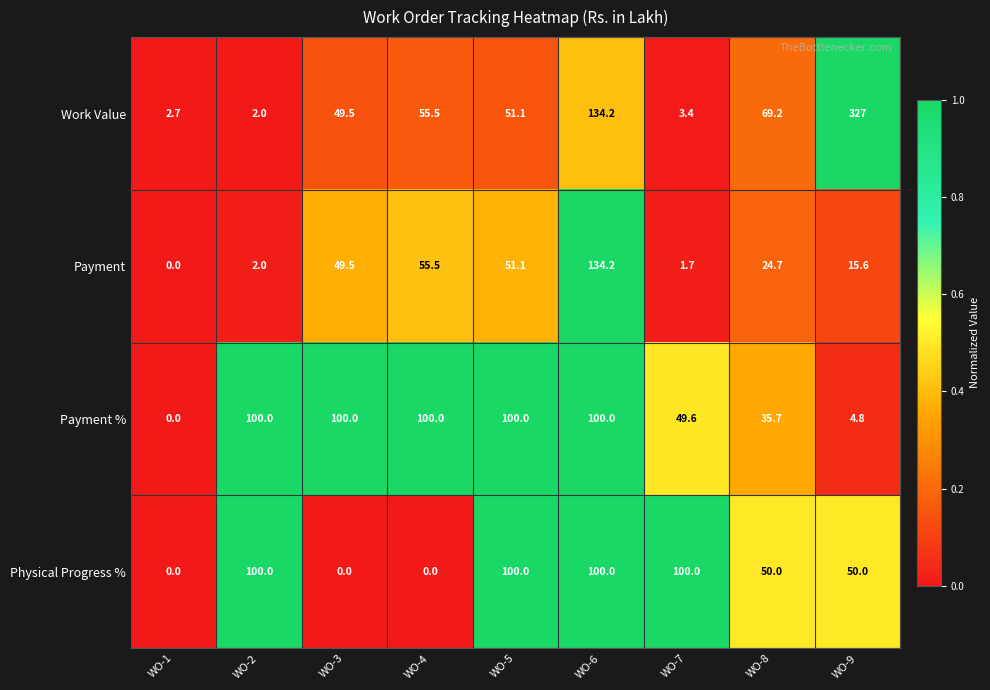

What is the total value across all series at WO-1?

2.7